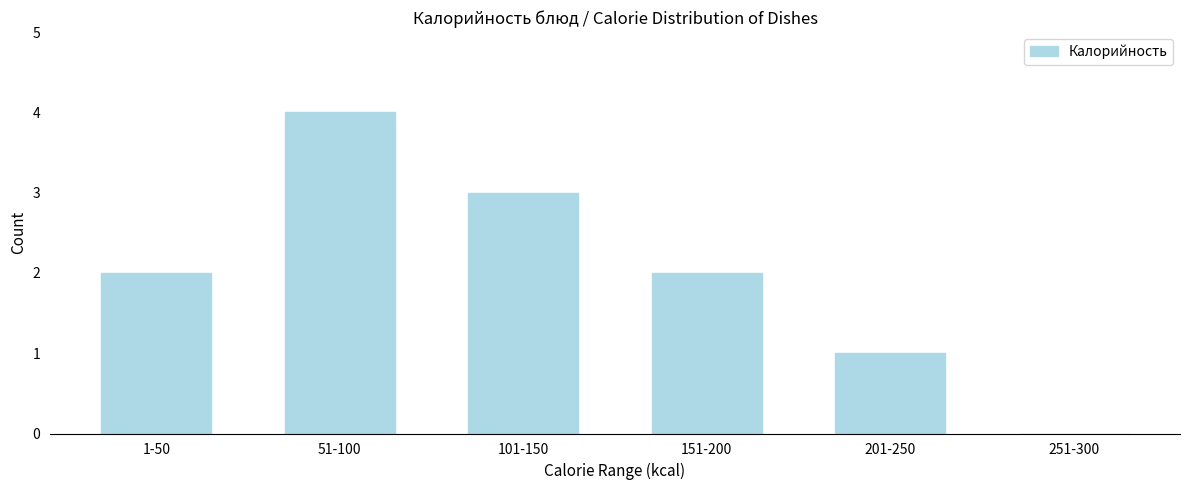

Reading left to right, list all the values displayed in this chart.

1-50=2	51-100=4	101-150=3	151-200=2	201-250=1	251-300=0